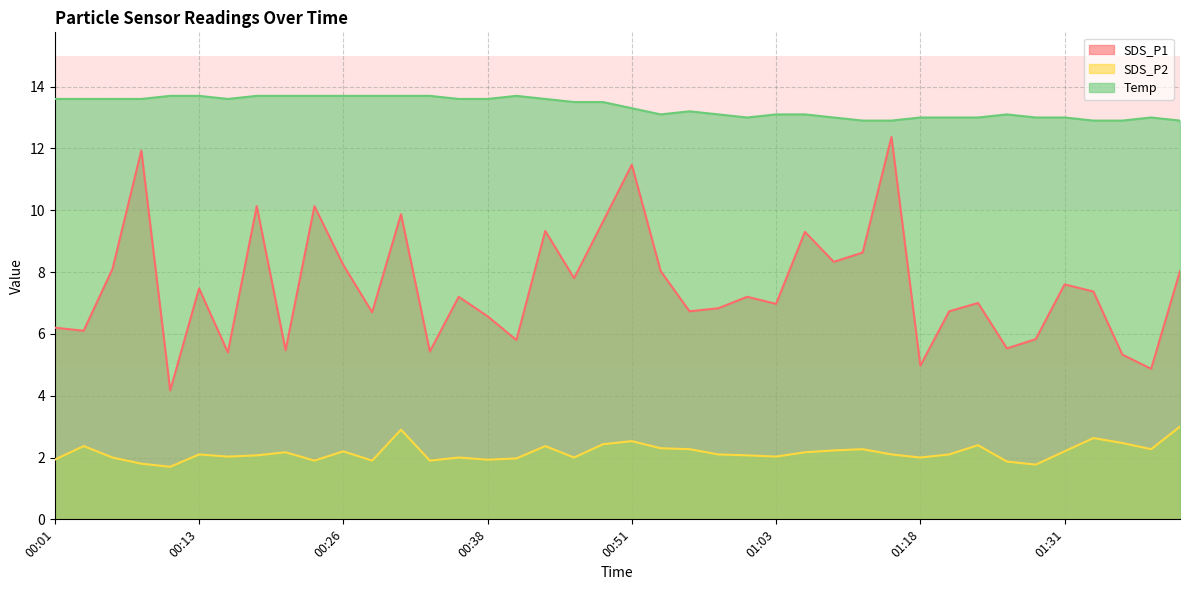

The value of SDS_P2 at 00:51 is 1.1. True or false?

False